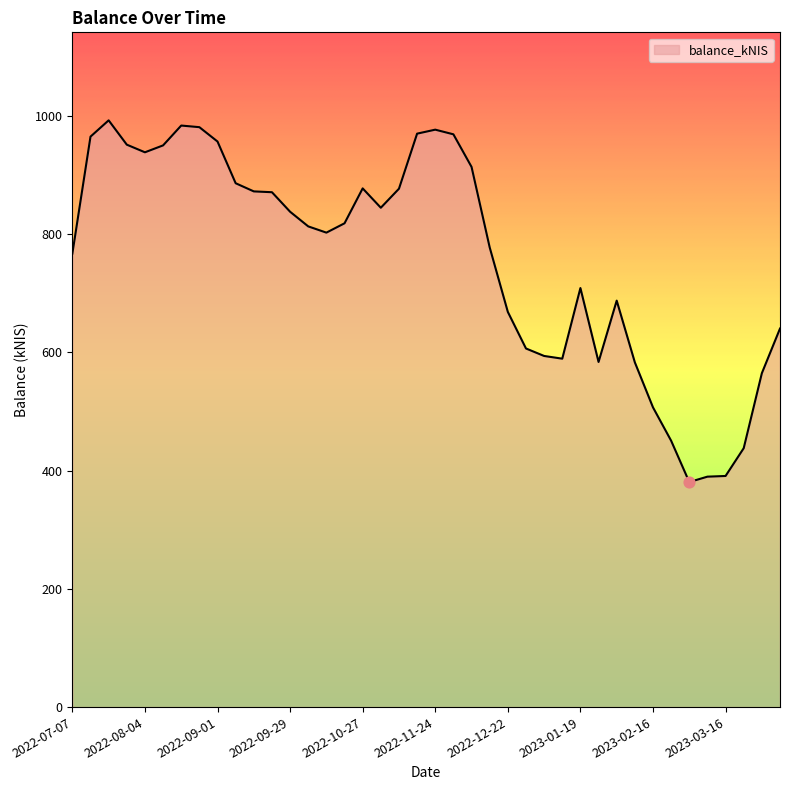

What is the difference between the maximum and minimum values?

611.9